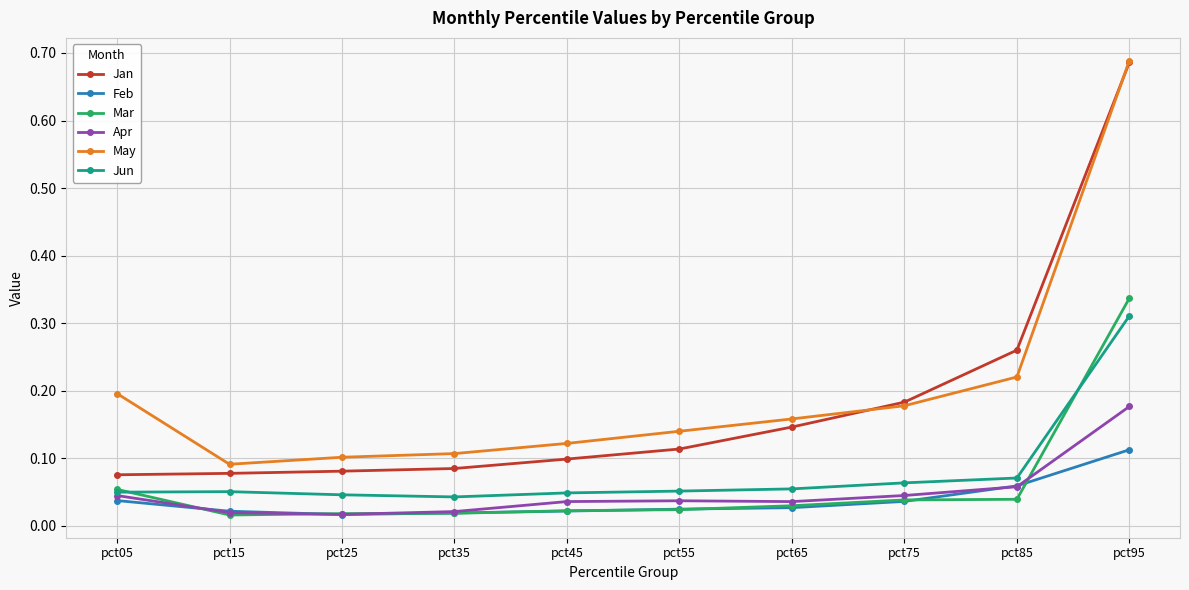

How many May values are between 0 and 1?

10